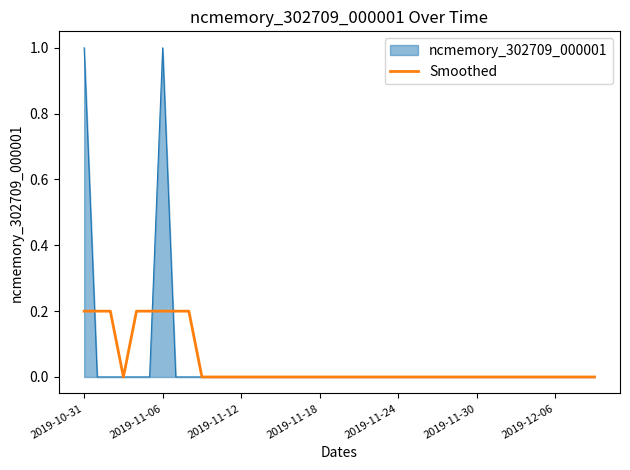

What is the maximum value for ncmemory_302709_000001?

1.0